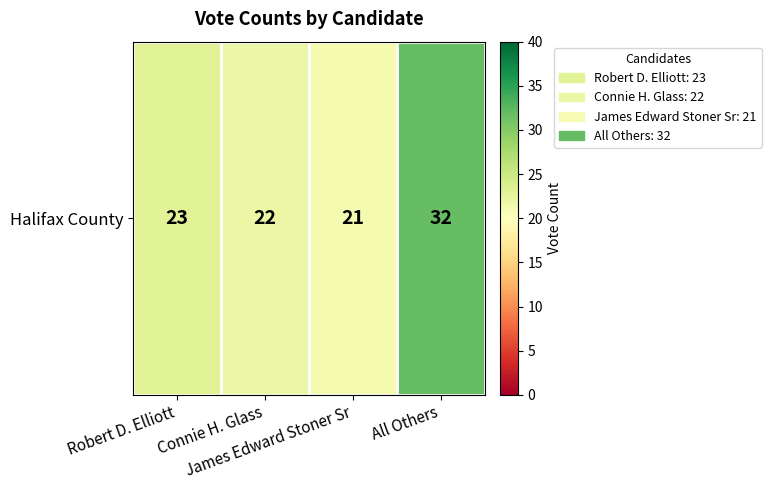

Where is the data nearest to the value 26?

Robert D. Elliott